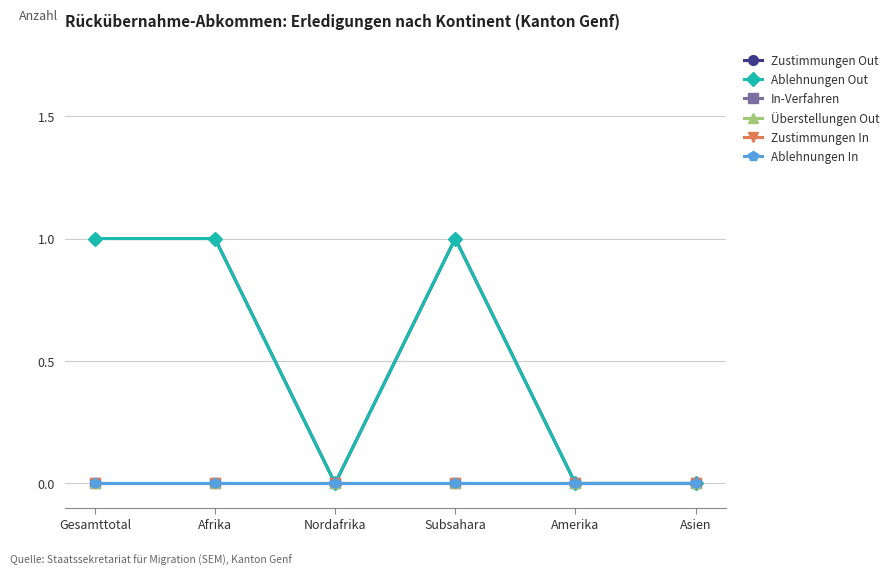

What is the difference between the maximum and second lowest values in the Zustimmungen Out series?

1